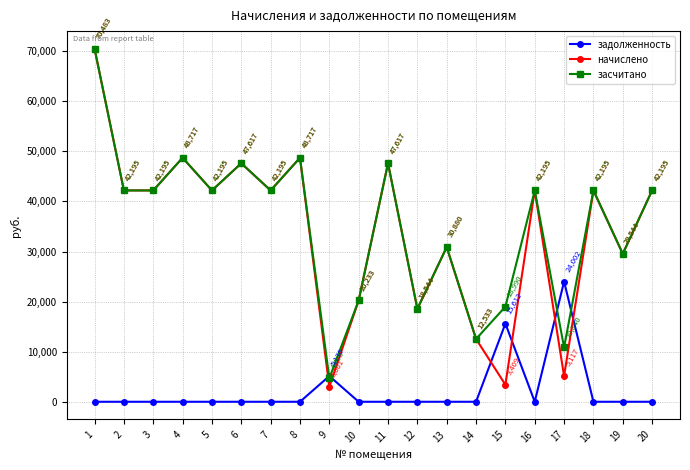

Where do начислено and задолженность first cross each other?

8 and 9